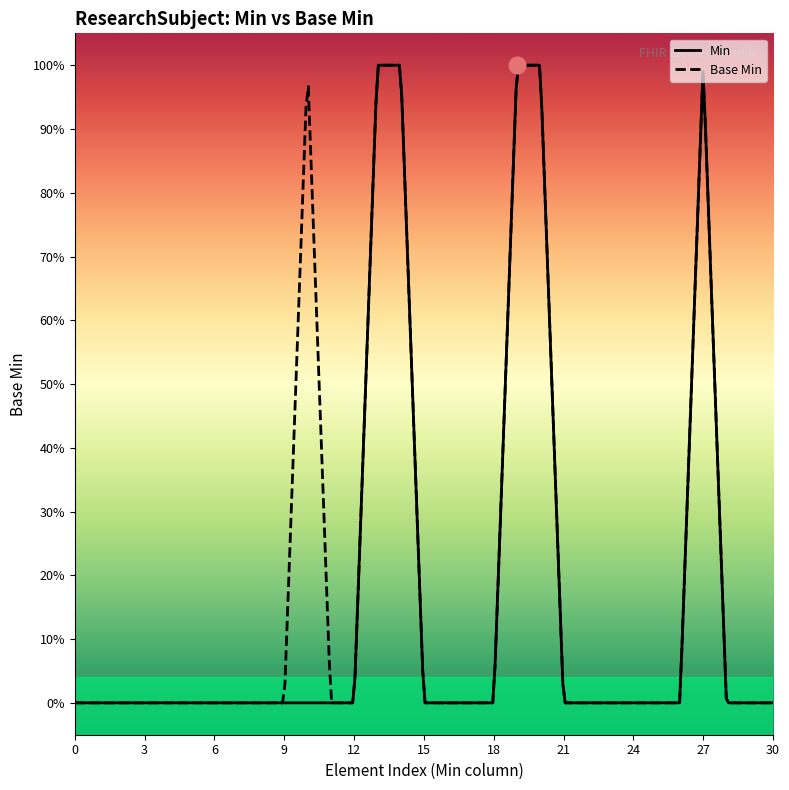

Is this an area chart (filled region under the line)?

No